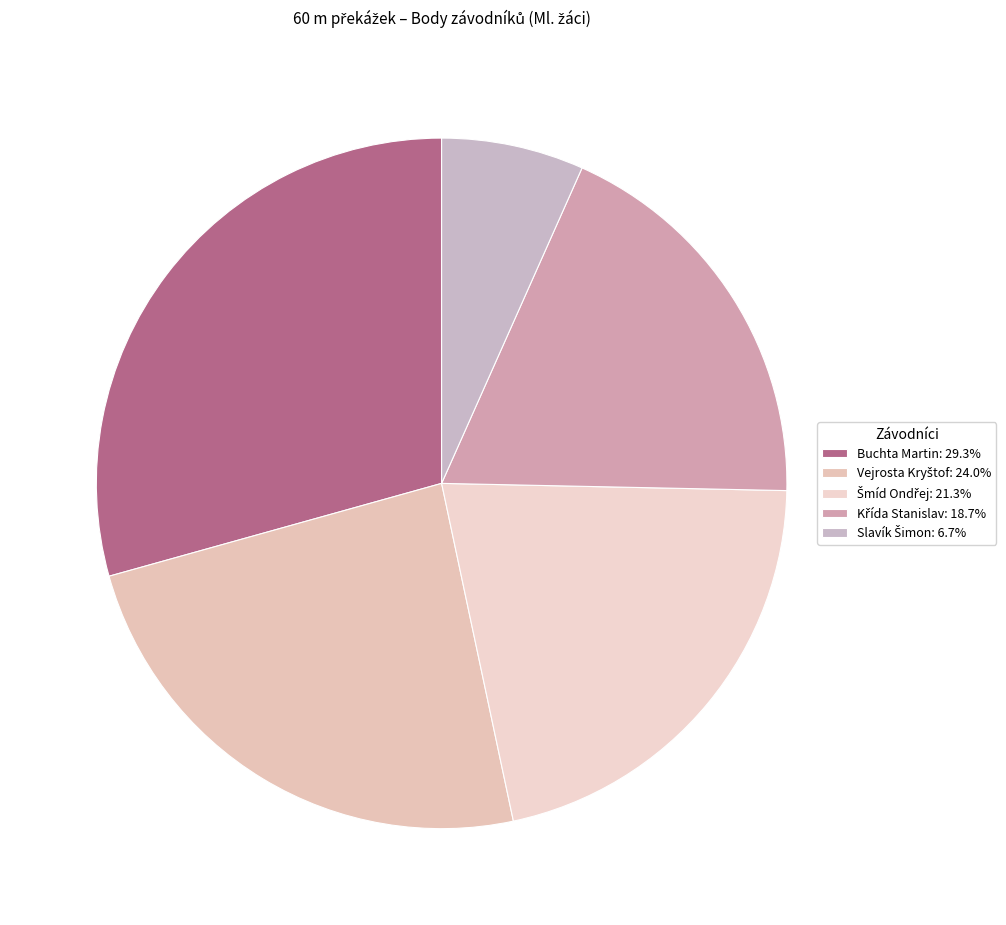

What percentage do Křída Stanislav and Šmíd Ondřej together represent?

40.0%